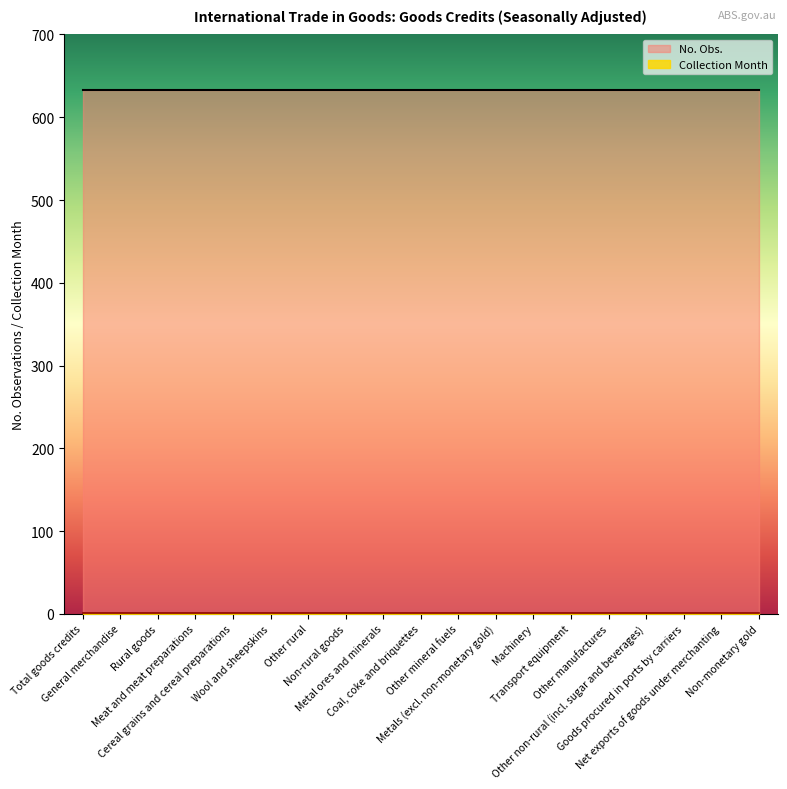

Does the chart display data point markers on the line(s)?

No